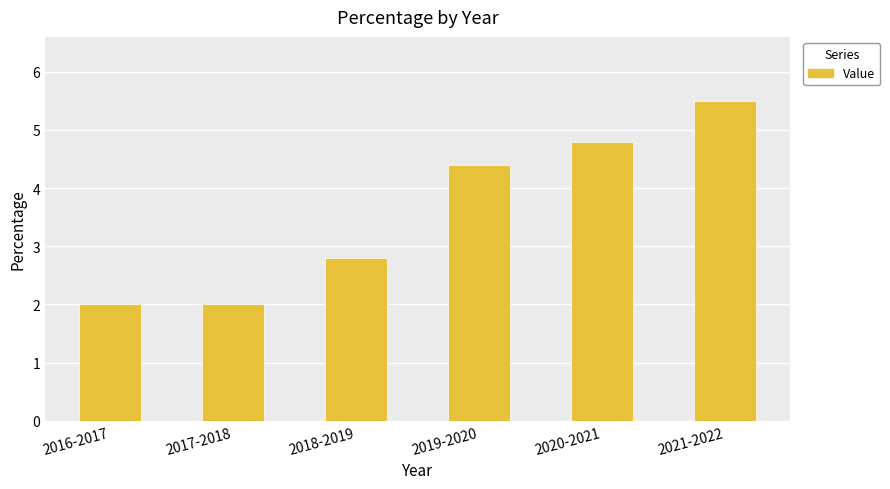

What is the difference between the maximum and second lowest values?

3.5